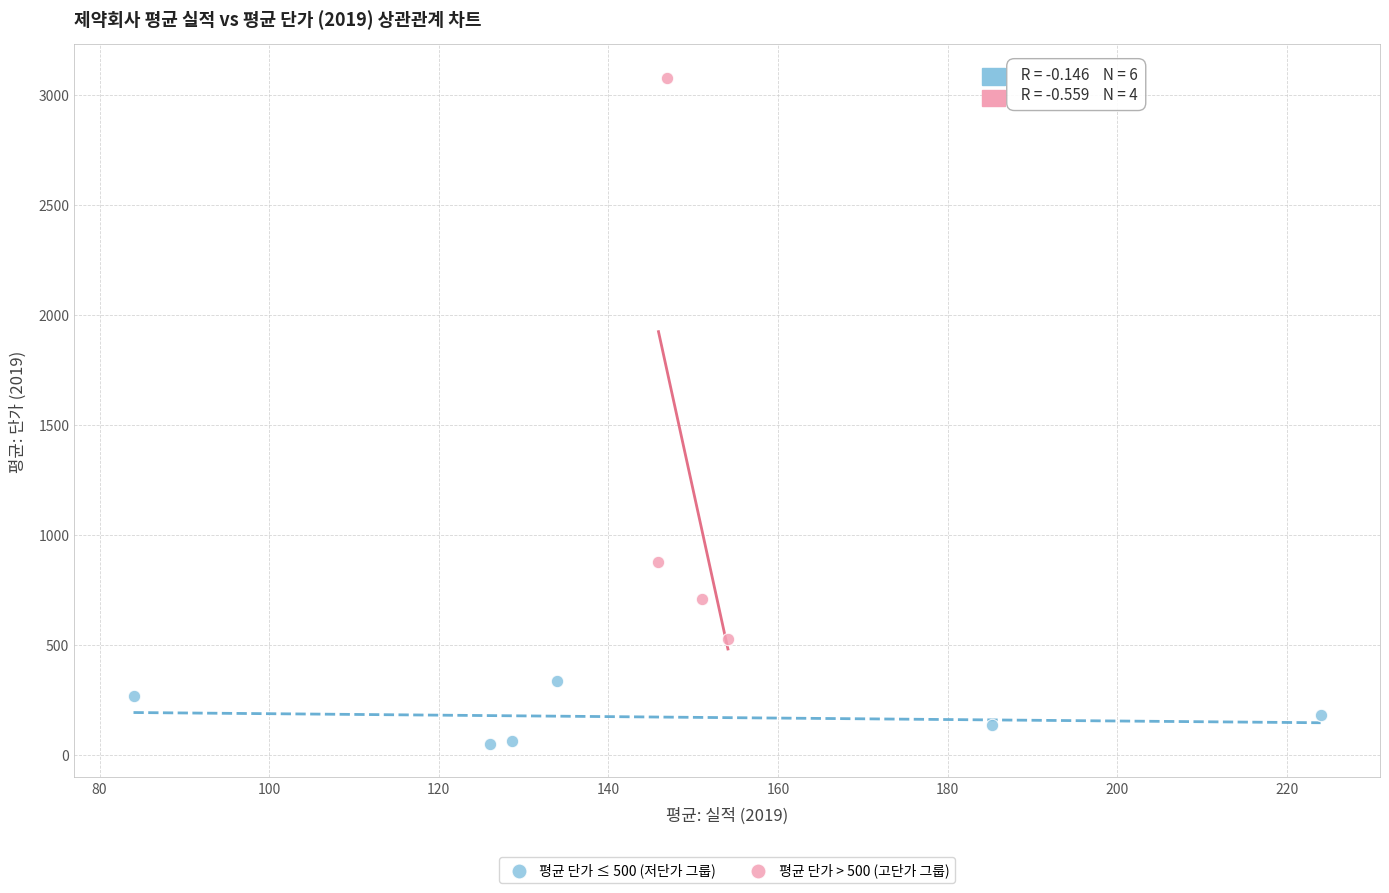

Which series has the widest spread of Y values?

평균 단가 > 500 (고단가 그룹)